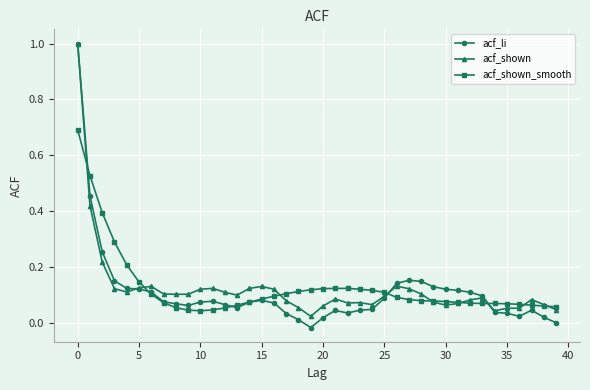

Count the number of categories in the chart.

40